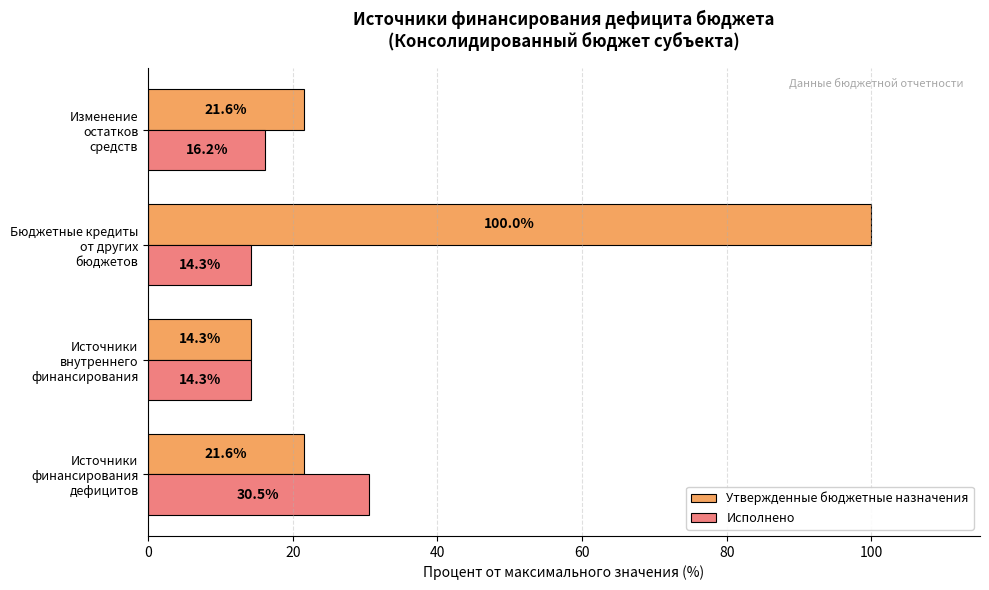

Rank the series by their maximum value, from lowest to highest.

Исполнено, Утвержденные бюджетные назначения